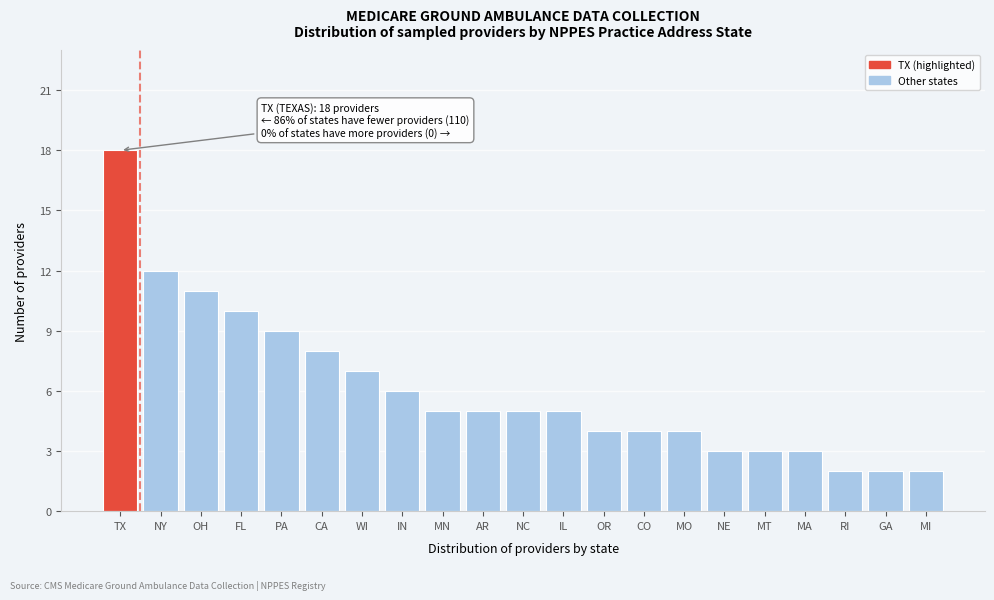

Reading left to right, list all the values displayed in this chart.

TX=18	NY=12	OH=11	FL=10	PA=9	CA=8	WI=7	IN=6	MN=5	AR=5	NC=5	IL=5	OR=4	CO=4	MO=4	NE=3	MT=3	MA=3	RI=2	GA=2	MI=2